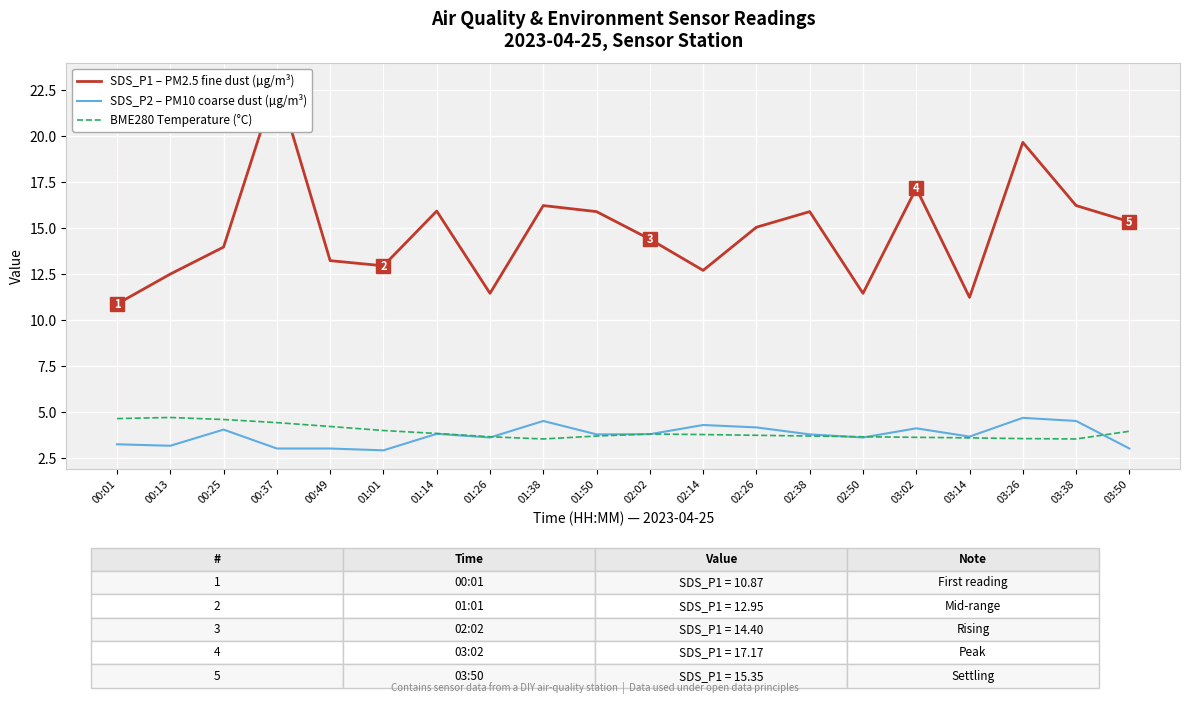

What position from the right is 00:49?

16